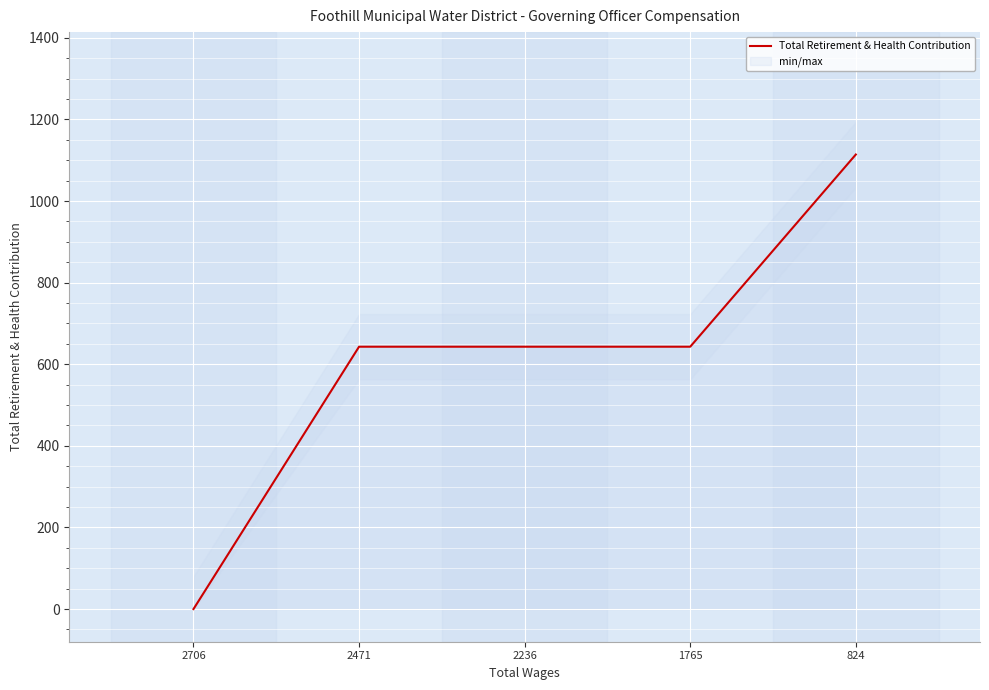

At which label does the data first exceed 643?

824